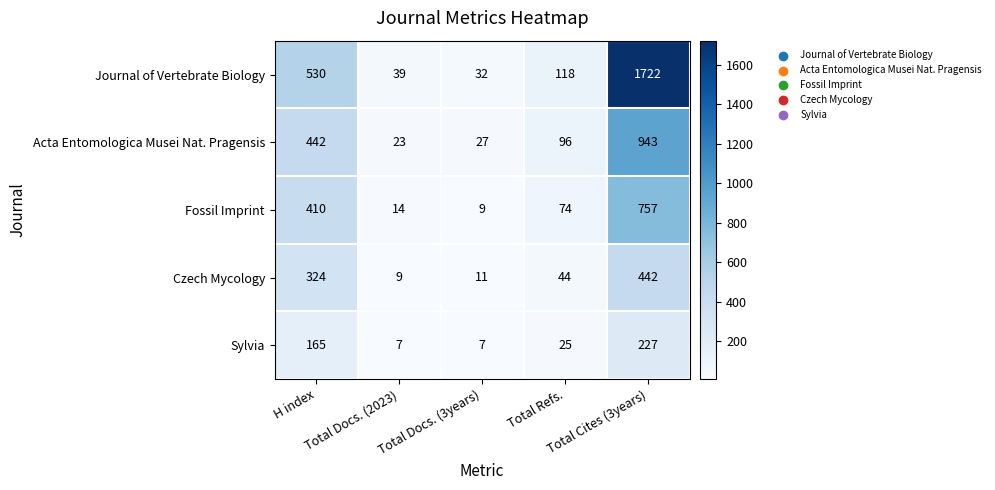

What is the average value of the Acta Entomologica Musei Nat. Pragensis series?

306